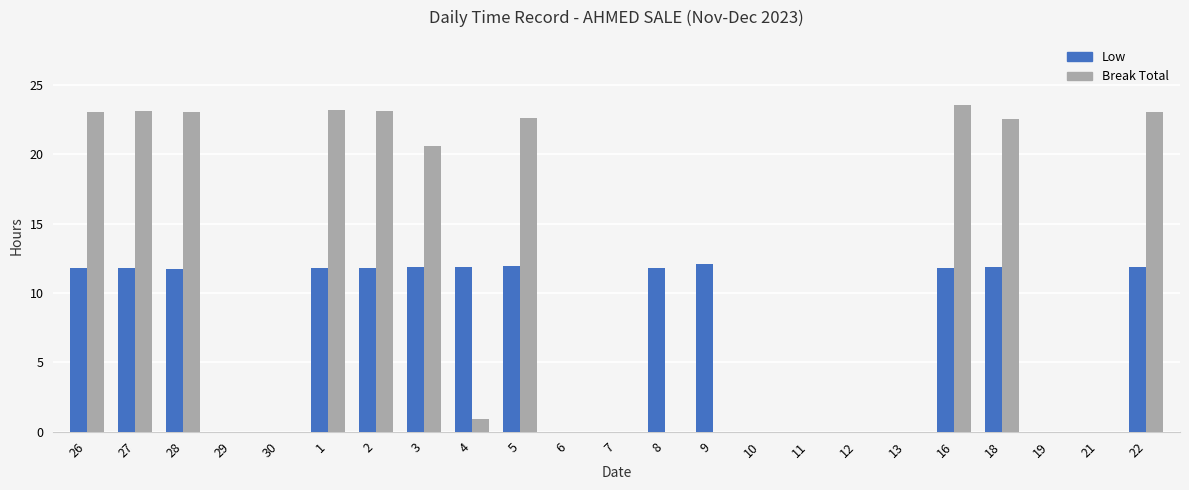

How many groups of bars are there?

23